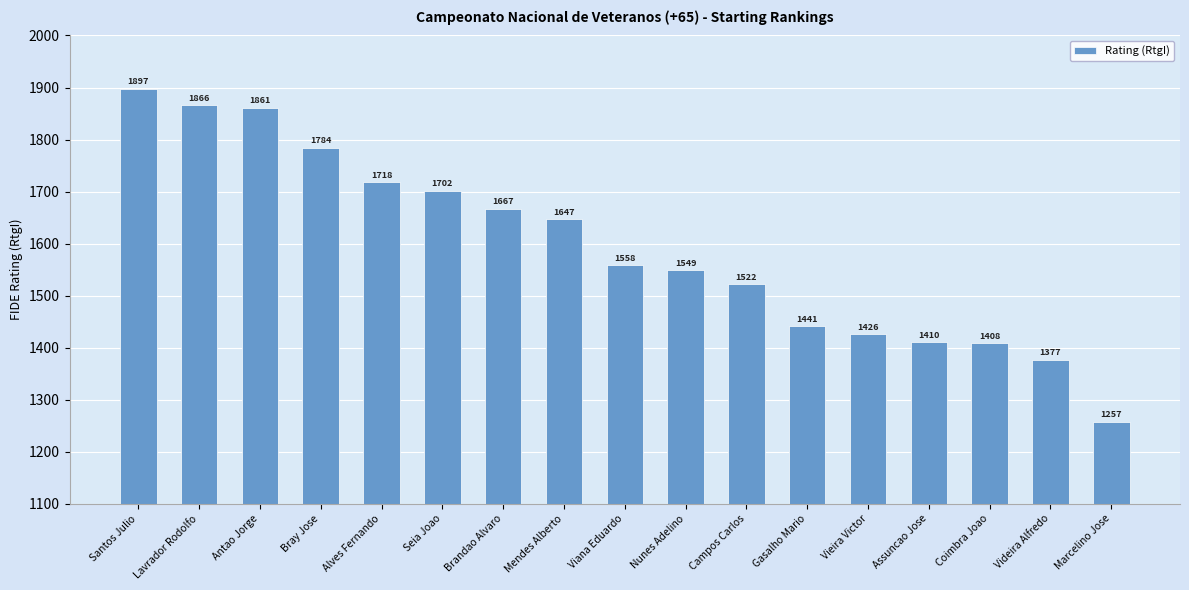

Reading left to right, what are all the values shown in this chart?

Santos Julio=1897	Lavrador Rodolfo=1866	Antao Jorge=1861	Bray Jose=1784	Alves Fernando=1718	Seia Joao=1702	Brandao Alvaro=1667	Mendes Alberto=1647	Viana Eduardo=1558	Nunes Adelino=1549	Campos Carlos=1522	Gasalho Mario=1441	Vieira Victor=1426	Assuncao Jose=1410	Coimbra Joao=1408	Videira Alfredo=1377	Marcelino Jose=1257